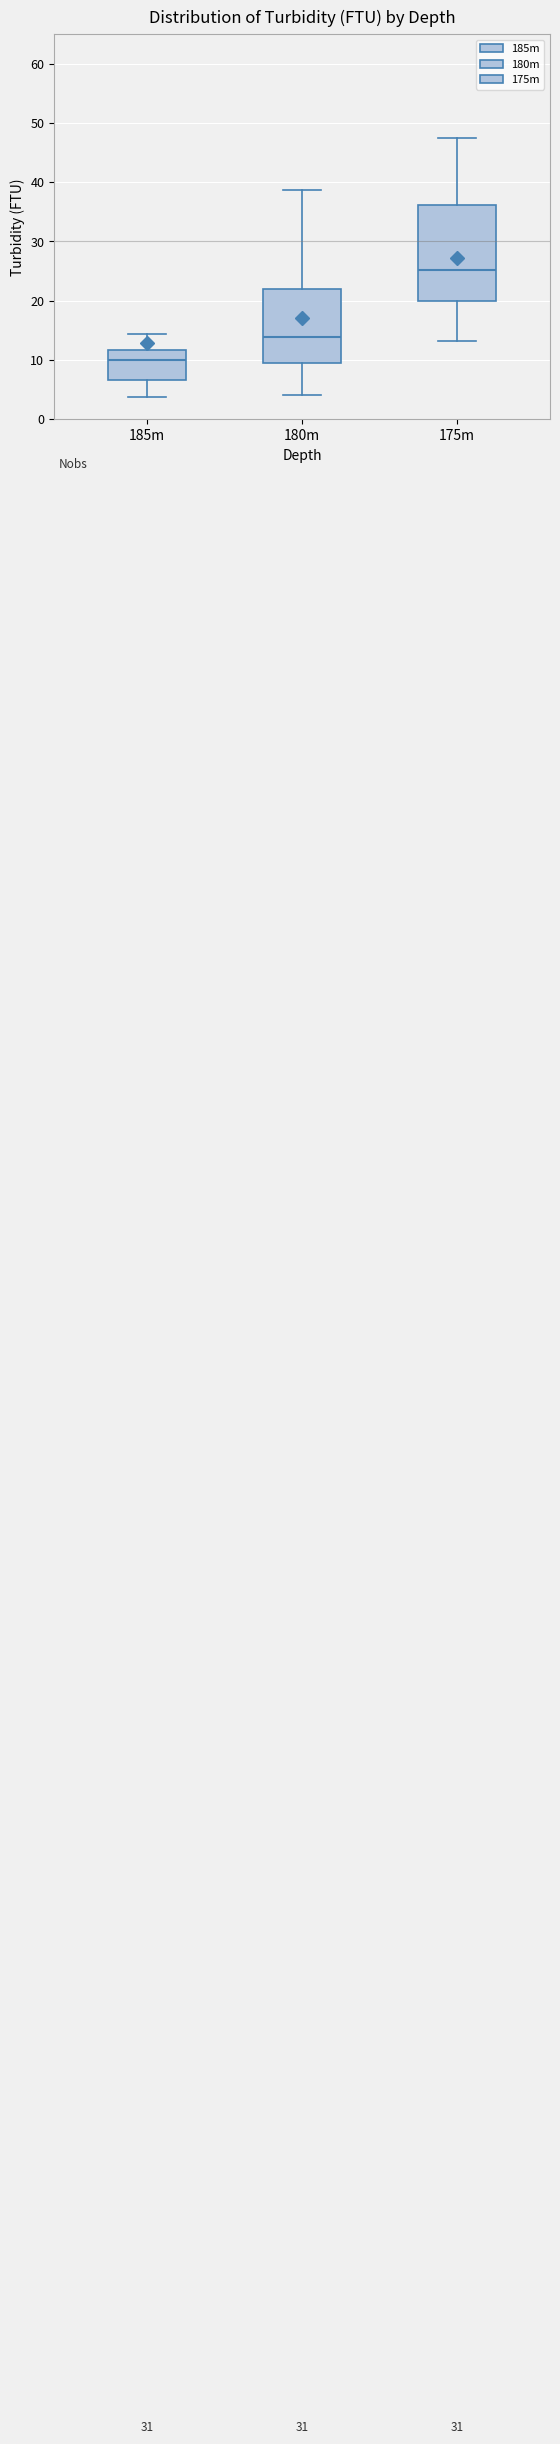

Reading left to right, read every box against the y-axis: the position of its median line, the range the box covers, and the ends of its whiskers. The values are not printed on the chart, so give them approximately, as read against the axis.

185m: median 10, box 7 to 12, whiskers 4 to 14
180m: median 14, box 9 to 22, whiskers 4 to 39
175m: median 25, box 20 to 36, whiskers 13 to 47